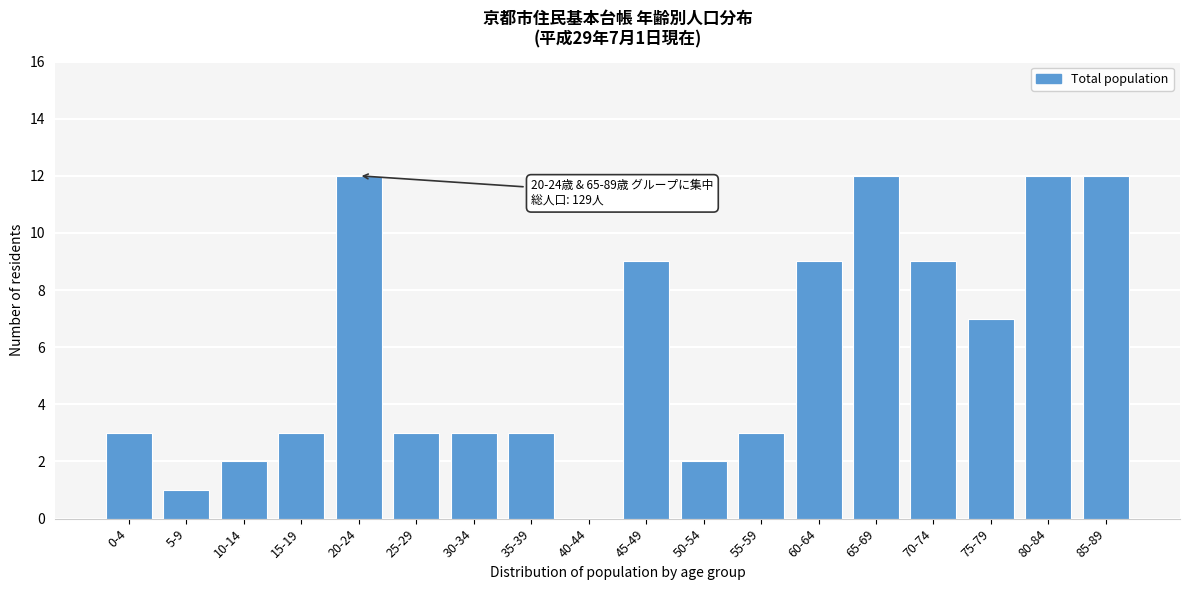

Reading right to left, transcribe all the data shown in this chart.

85-89=12	80-84=12	75-79=7	70-74=9	65-69=12	60-64=9	55-59=3	50-54=2	45-49=9	40-44=0	35-39=3	30-34=3	25-29=3	20-24=12	15-19=3	10-14=2	5-9=1	0-4=3